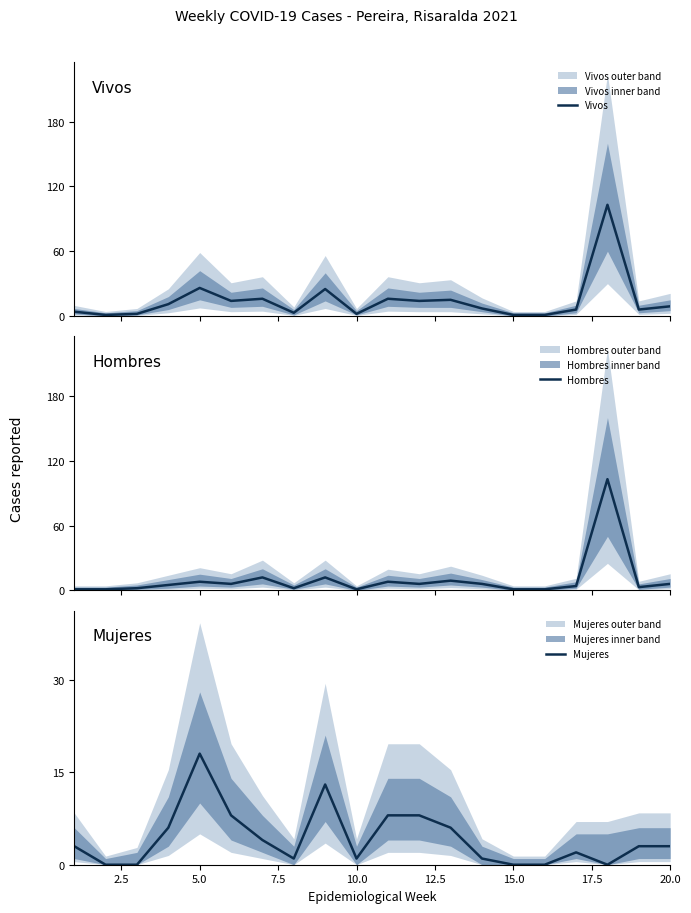

Is this an area chart (filled region under the line)?

No